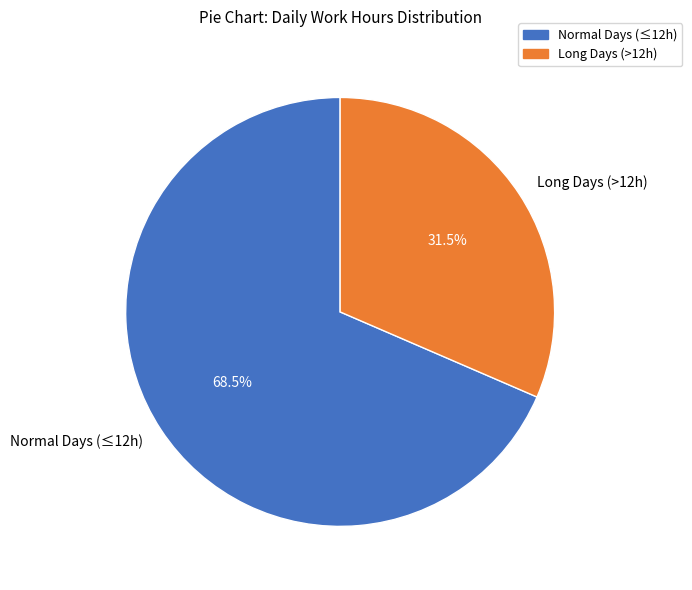

What is the largest slice in the pie chart?

Normal Days (≤12h)